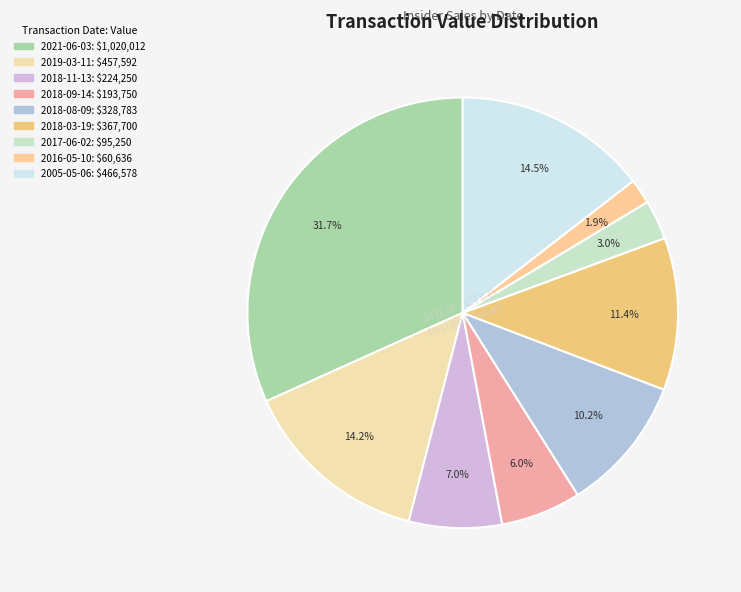

Combined, do 2005-05-06 and 2017-06-02 account for over 50%?

No